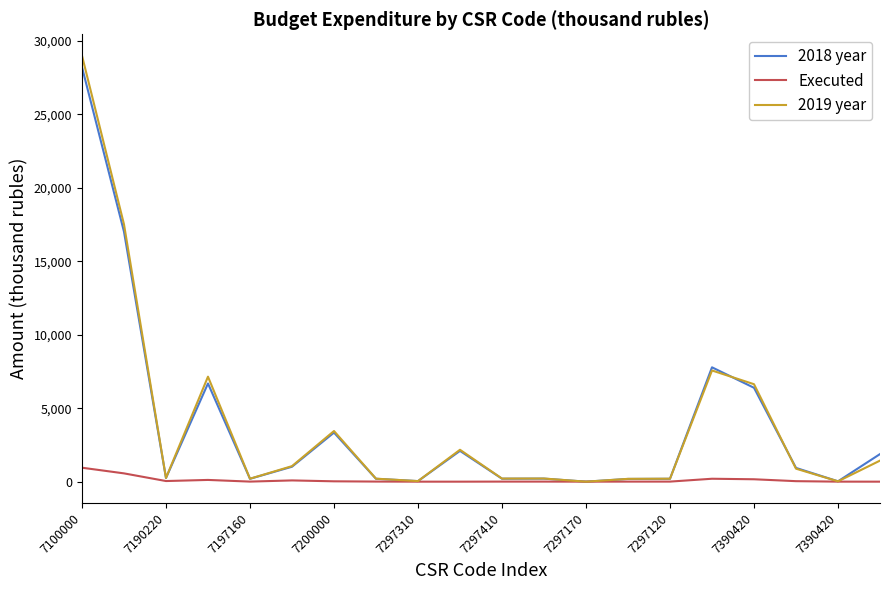

What is the minimum value for 2018 year?

0.3